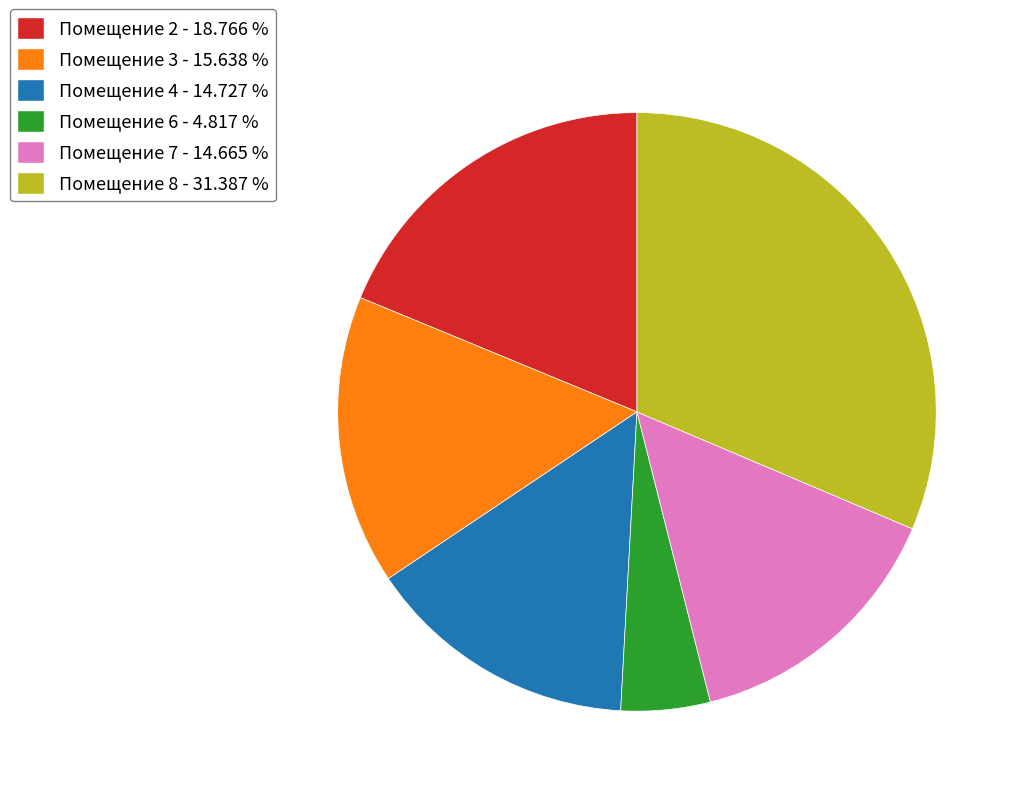

Is the sum of Помещение 7 - 14.665 % and Помещение 3 - 15.638 % greater than half?

No